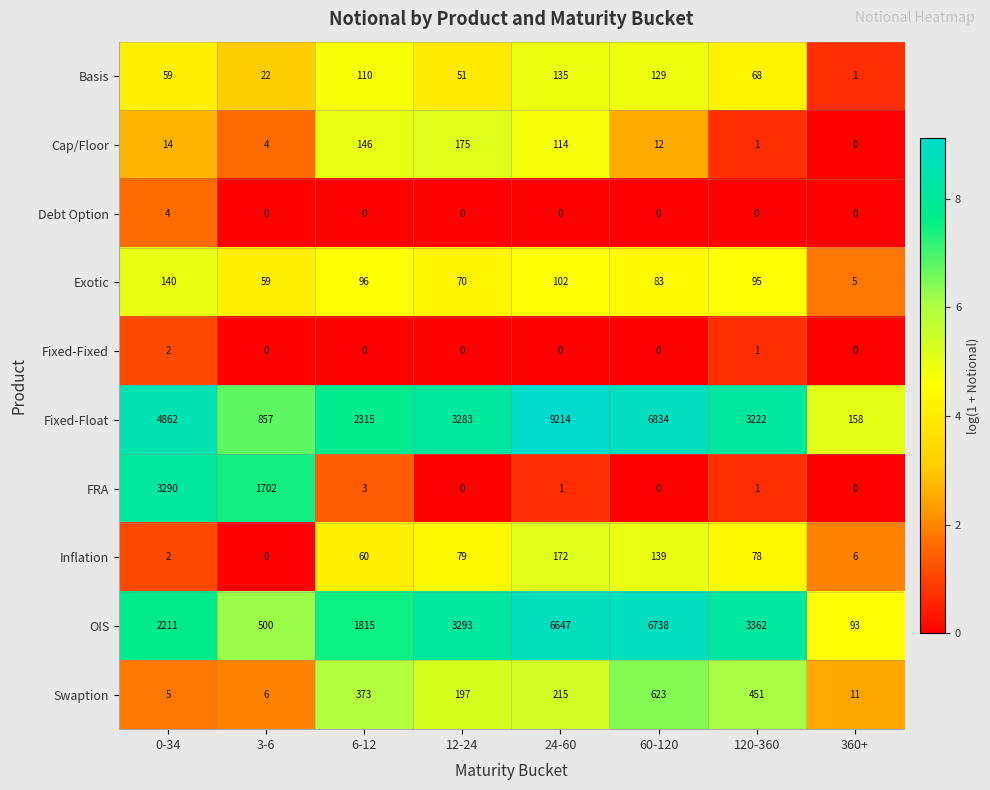

What is the difference between the Basis values at 60-120 and 0-34?

70